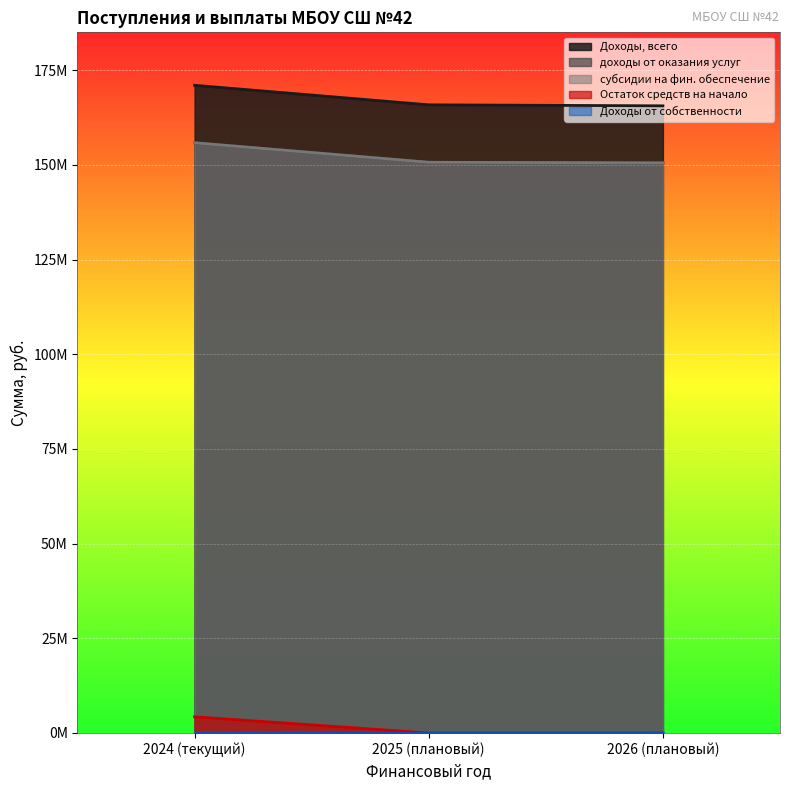

Does the chart display data point markers on the line(s)?

No